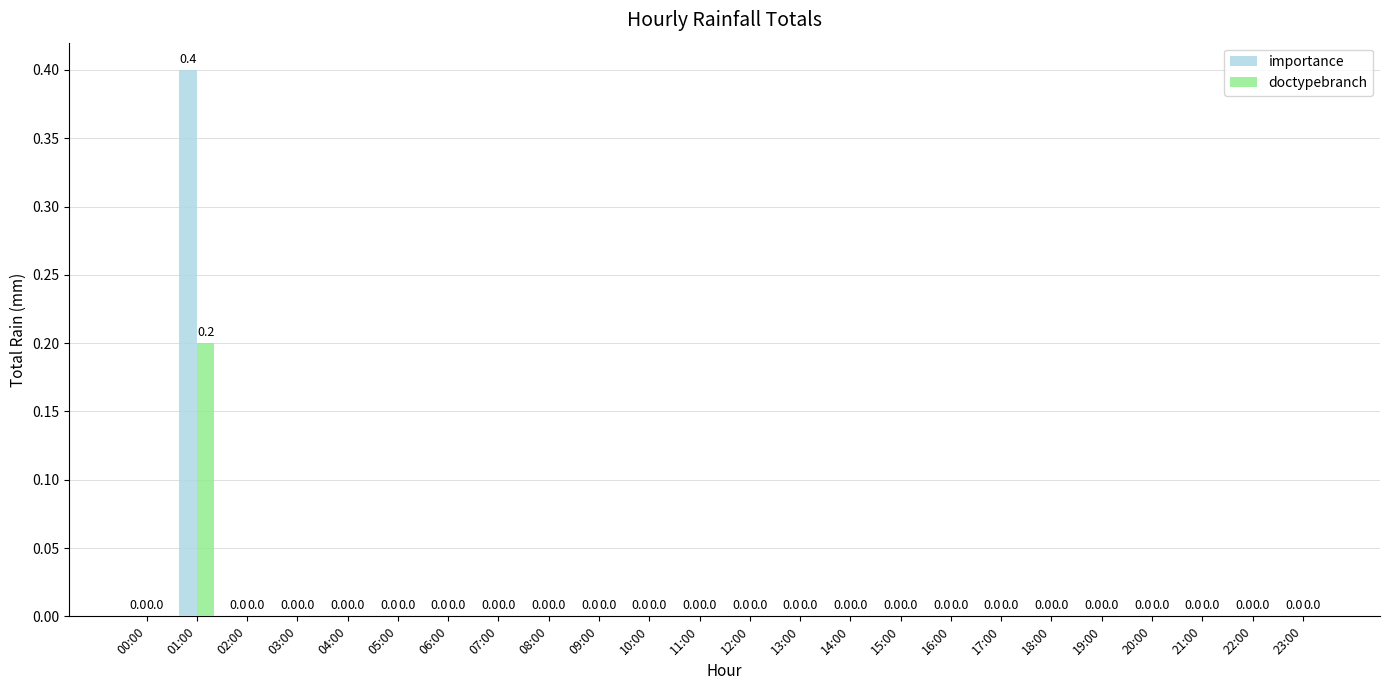

Reading left to right, extract all data points from this chart.

importance: 00:00=0.0	01:00=0.4	02:00=0.0	03:00=0.0	04:00=0.0	05:00=0.0	06:00=0.0	07:00=0.0	08:00=0.0	09:00=0.0	10:00=0.0	11:00=0.0	12:00=0.0	13:00=0.0	14:00=0.0	15:00=0.0	16:00=0.0	17:00=0.0	18:00=0.0	19:00=0.0	20:00=0.0	21:00=0.0	22:00=0.0	23:00=0.0
doctypebranch: 00:00=0.0	01:00=0.2	02:00=0.0	03:00=0.0	04:00=0.0	05:00=0.0	06:00=0.0	07:00=0.0	08:00=0.0	09:00=0.0	10:00=0.0	11:00=0.0	12:00=0.0	13:00=0.0	14:00=0.0	15:00=0.0	16:00=0.0	17:00=0.0	18:00=0.0	19:00=0.0	20:00=0.0	21:00=0.0	22:00=0.0	23:00=0.0